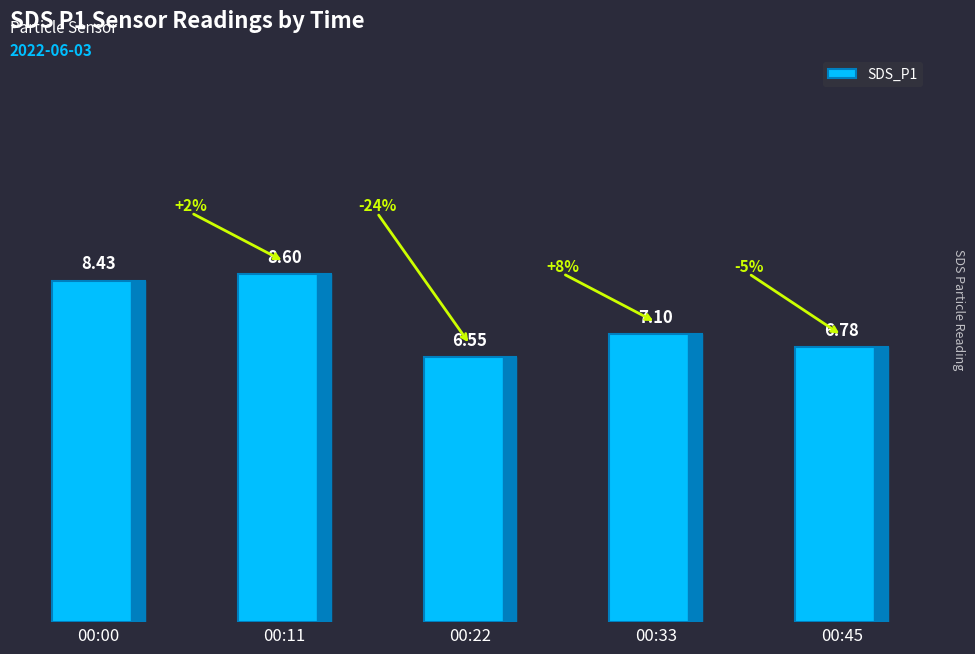

List the labels in order of value, largest first.

00:11, 00:00, 00:33, 00:45, 00:22